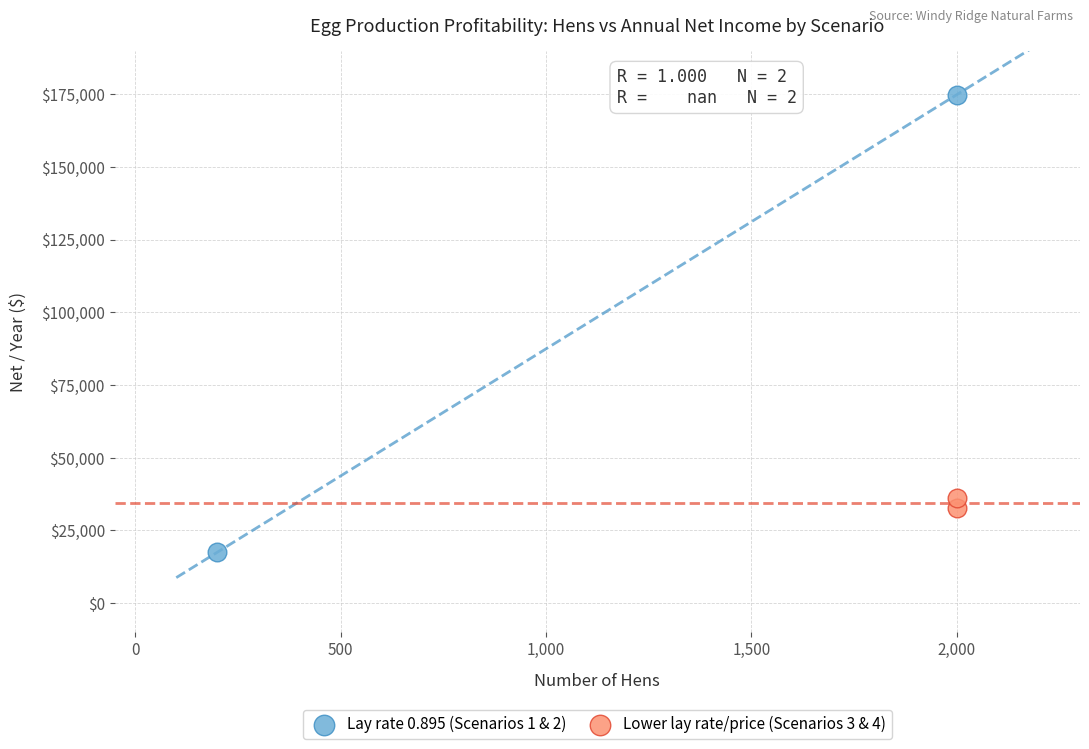

Which series contains the lowest Y value?

Lay rate 0.895 (Scenarios 1 & 2)